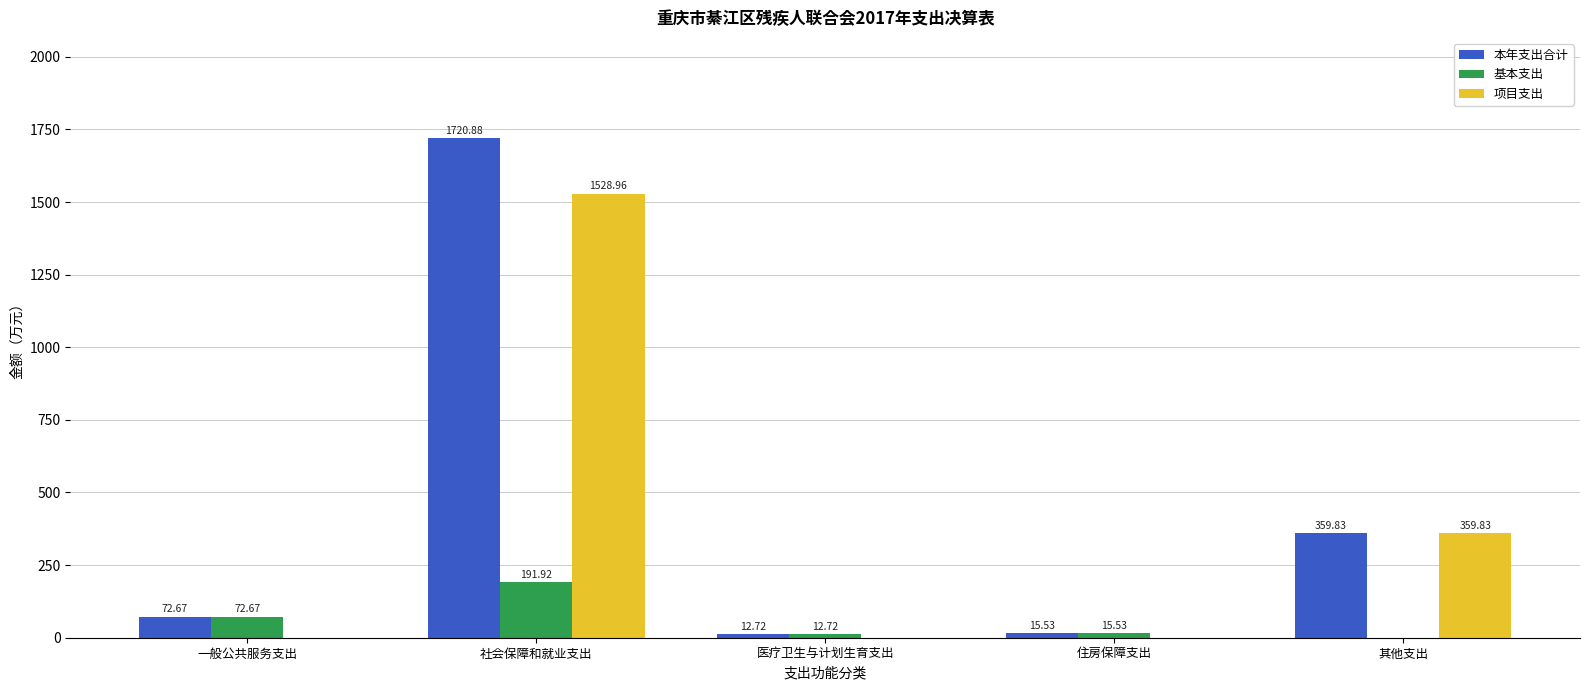

Which series has the largest total across all categories?

本年支出合计